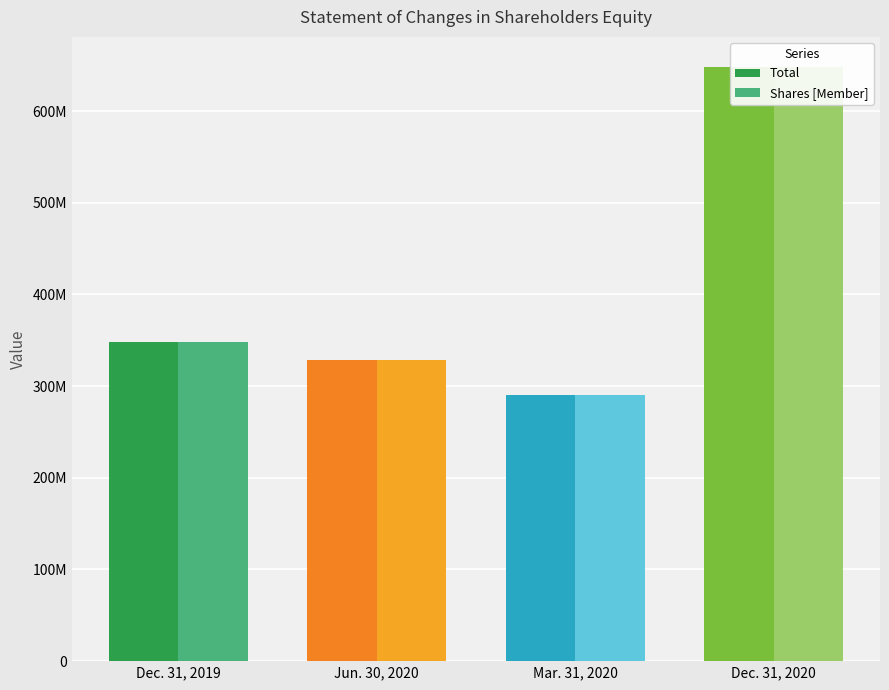

What is the spread (max minus min) of values at Dec. 31, 2019?

662